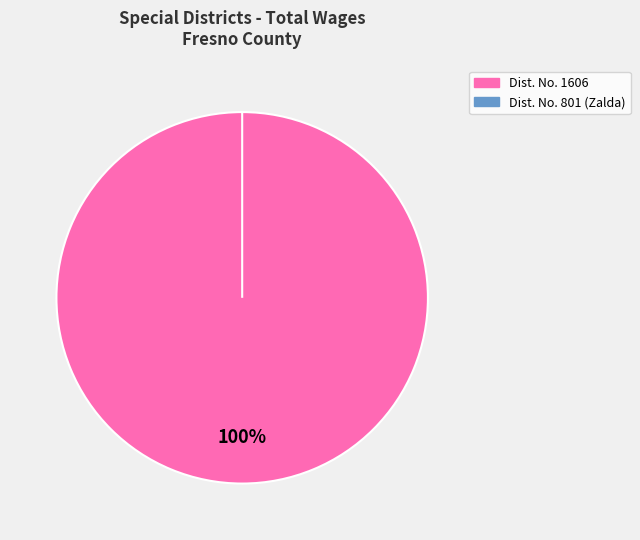

Which slice is the smallest?

Reclamation District No. 801 (Zalda)